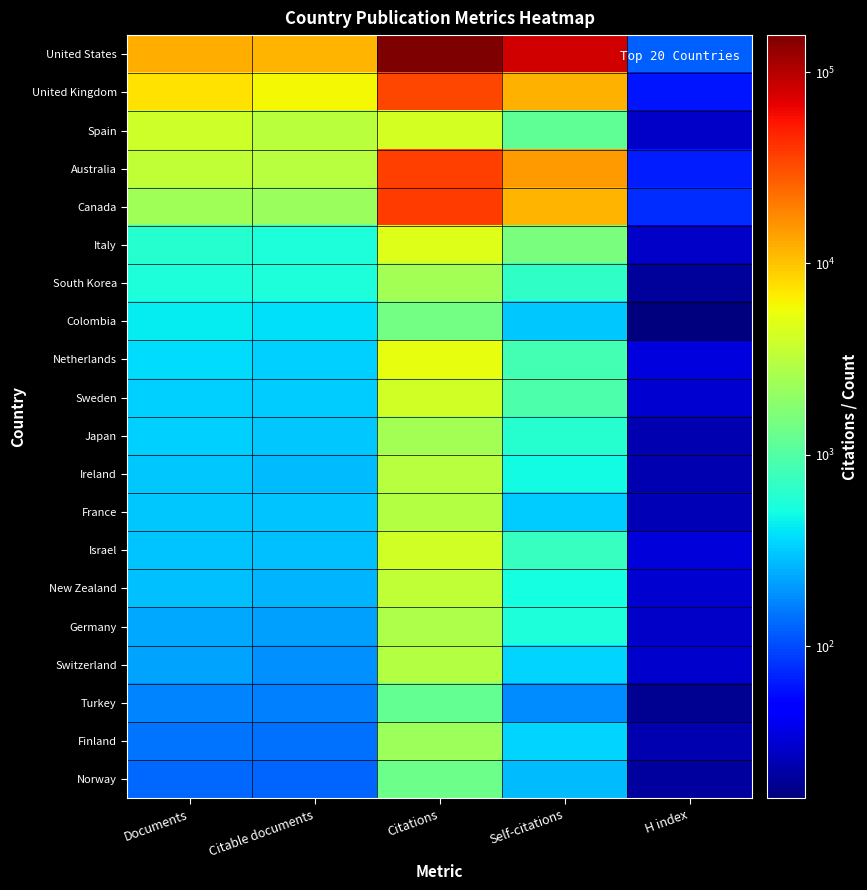

Reading left to right, transcribe all the data shown in this chart.

United States: Documents=12530	Citable documents=11754	Citations=156231	Self-citations=79885	H index=121
United Kingdom: Documents=7425	Citable documents=6097	Citations=33802	Self-citations=12016	H index=61
Spain: Documents=3902	Citable documents=3219	Citations=4287	Self-citations=1162	H index=29
Australia: Documents=3393	Citable documents=3038	Citations=36251	Self-citations=14806	H index=66
Canada: Documents=2367	Citable documents=2261	Citations=37266	Self-citations=11674	H index=76
Italy: Documents=611	Citable documents=543	Citations=4700	Self-citations=1564	H index=29
South Korea: Documents=543	Citable documents=541	Citations=2508	Self-citations=683	H index=20
Colombia: Documents=427	Citable documents=388	Citations=1465	Self-citations=310	H index=16
Netherlands: Documents=371	Citable documents=336	Citations=5294	Self-citations=842	H index=34
Sweden: Documents=331	Citable documents=324	Citations=4137	Self-citations=933	H index=31
Japan: Documents=327	Citable documents=314	Citations=2488	Self-citations=604	H index=24
Ireland: Documents=314	Citable documents=280	Citations=3074	Self-citations=501	H index=24
France: Documents=312	Citable documents=296	Citations=2922	Self-citations=325	H index=25
Israel: Documents=301	Citable documents=292	Citations=4065	Self-citations=737	H index=33
New Zealand: Documents=285	Citable documents=259	Citations=3366	Self-citations=517	H index=31
Germany: Documents=233	Citable documents=219	Citations=2709	Self-citations=547	H index=29
Switzerland: Documents=224	Citable documents=190	Citations=2923	Self-citations=338	H index=30
Turkey: Documents=170	Citable documents=164	Citations=1201	Self-citations=182	H index=19
Finland: Documents=146	Citable documents=141	Citations=2284	Self-citations=341	H index=24
Norway: Documents=130	Citable documents=128	Citations=1356	Self-citations=274	H index=21